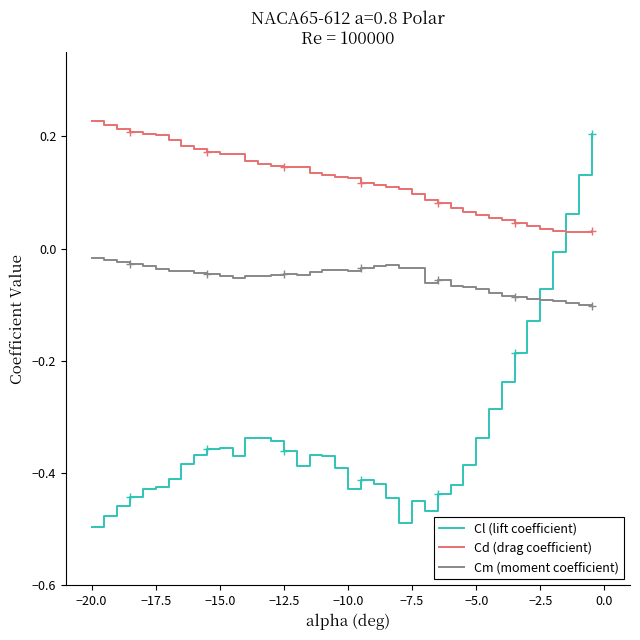

What are all the series names shown in the legend?

Cl (lift coefficient), Cd (drag coefficient), Cm (moment coefficient)